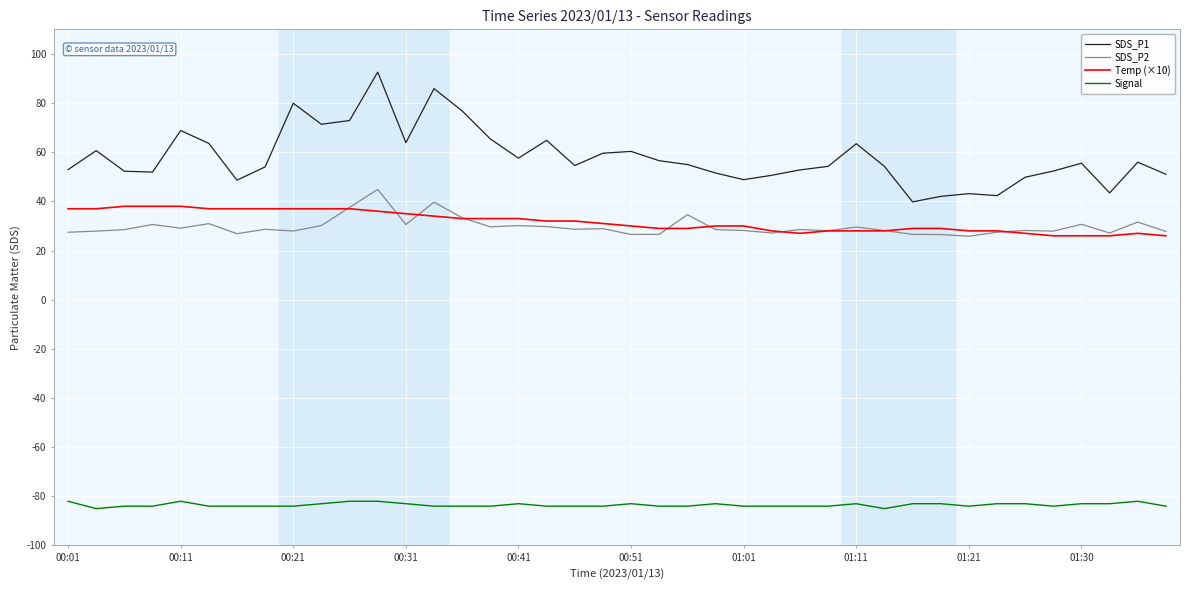

True or false: Signal has more than 1 interior local peaks.

True